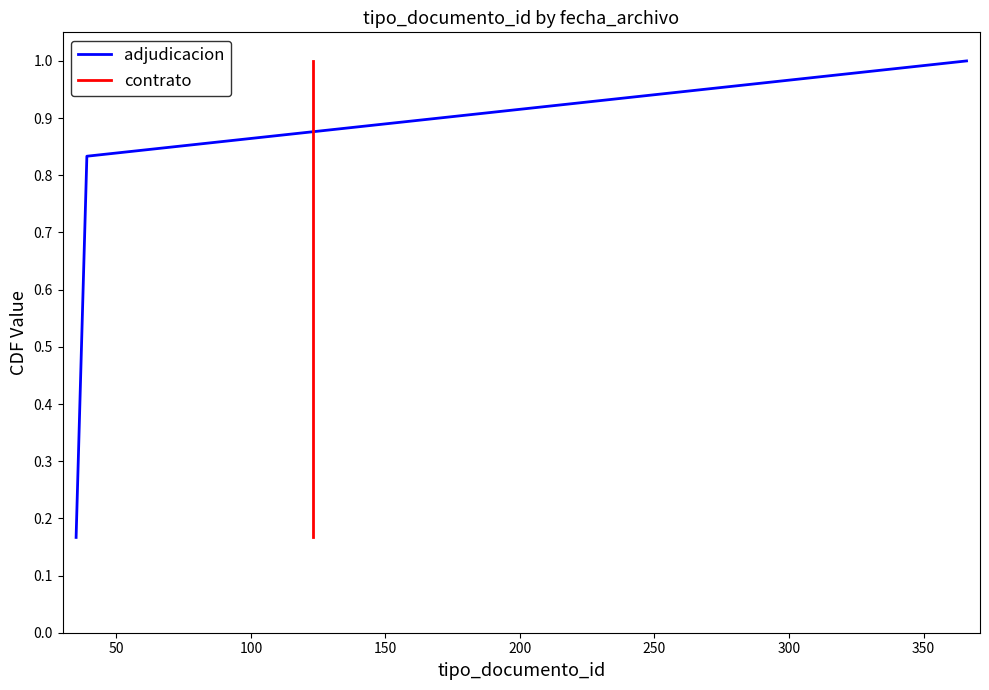

True or false: contrato and adjudicacion intersect in this chart.

False